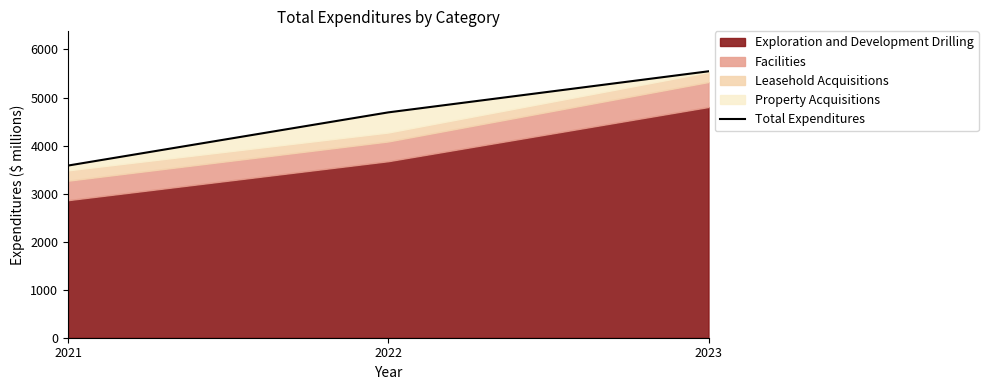

Reading left to right, what are all the values shown in this chart?

2021=3584	2022=4691	2023=5546